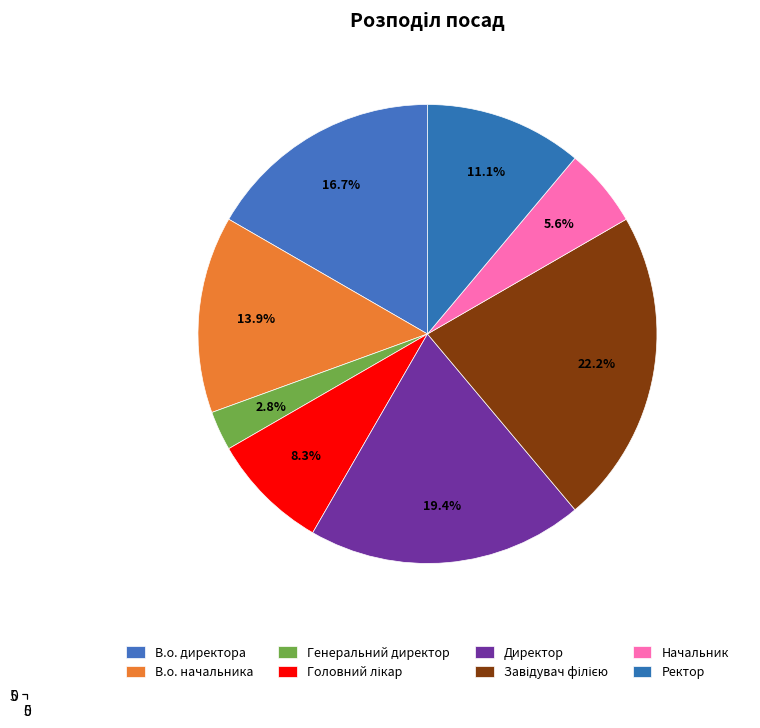

Which slice is the smallest?

Генеральний директор